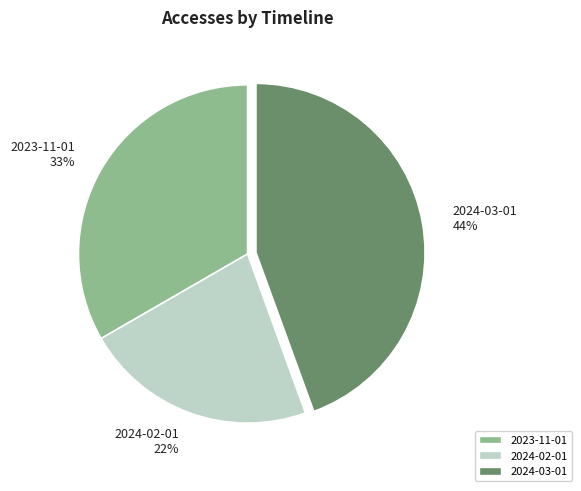

Which slice is the largest?

2024-03-01